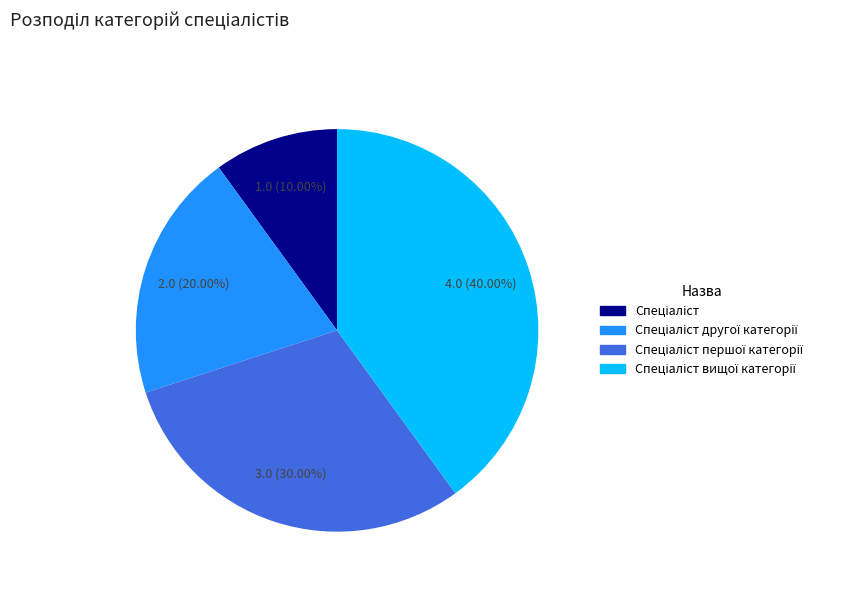

Is there any slice that represents more than half of the pie?

No